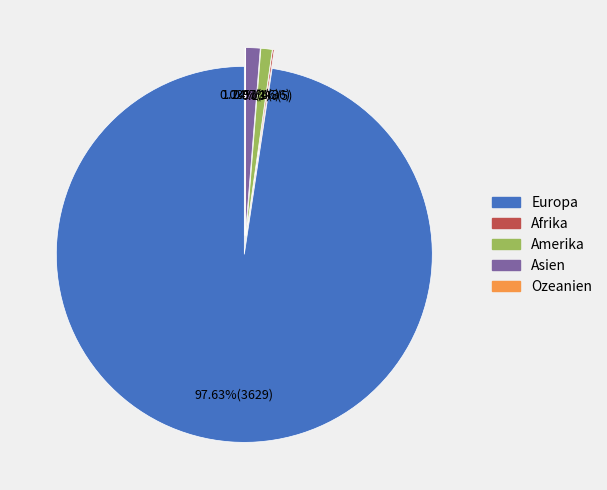

Do Asien and Ozeanien together represent more than half of the pie?

No